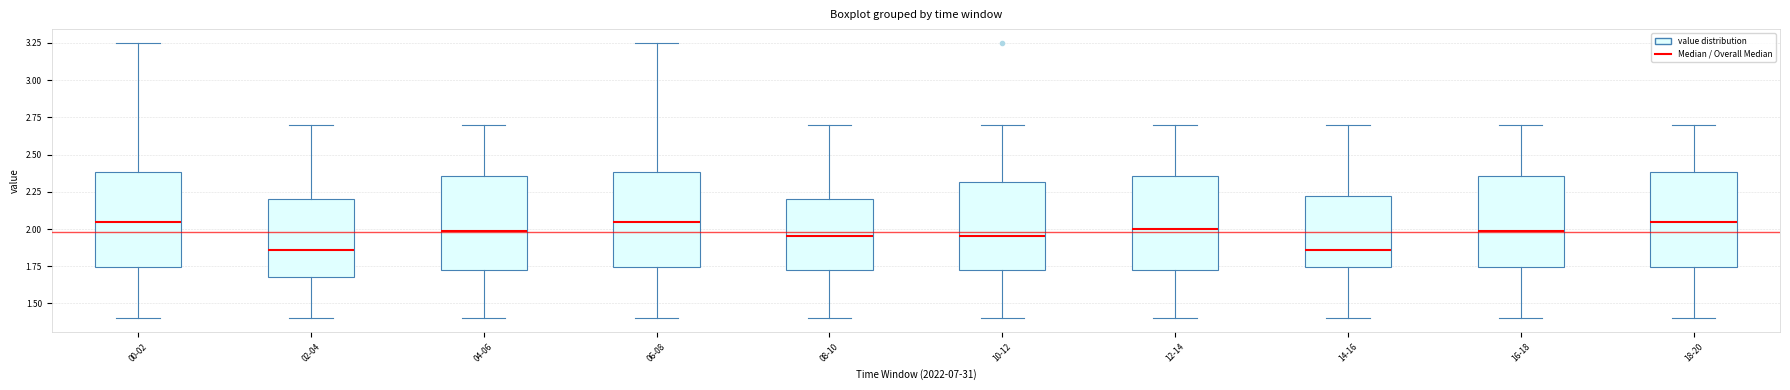

Where is the lower edge of the box for 12-14 on the y-axis? The values are not printed on the chart, so give them approximately, as read against the axis.

1.70